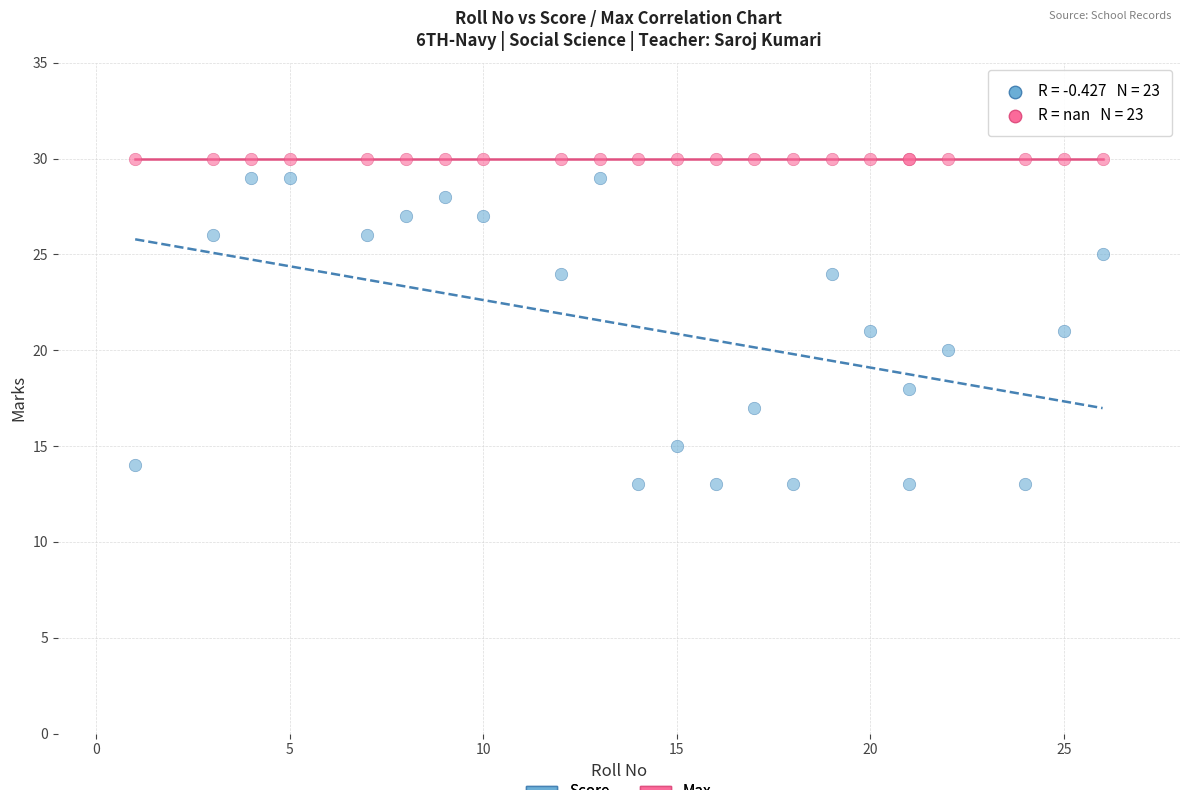

What are all the series names shown in the legend?

Score, Max